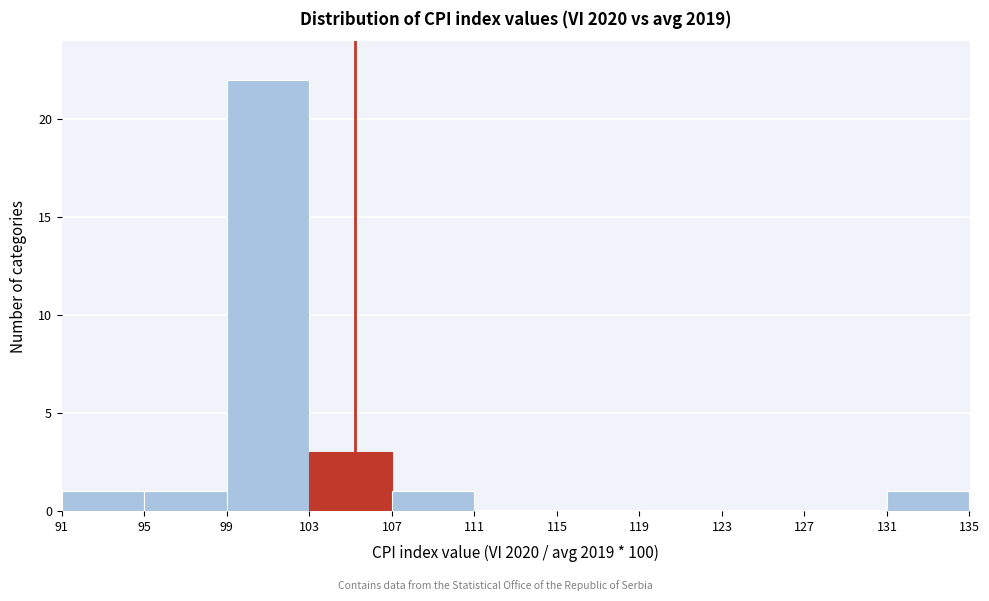

How tall is the bar that spans 103 to 107 on the x-axis? The values are not printed on the chart, so give them approximately, as read against the axis.

3